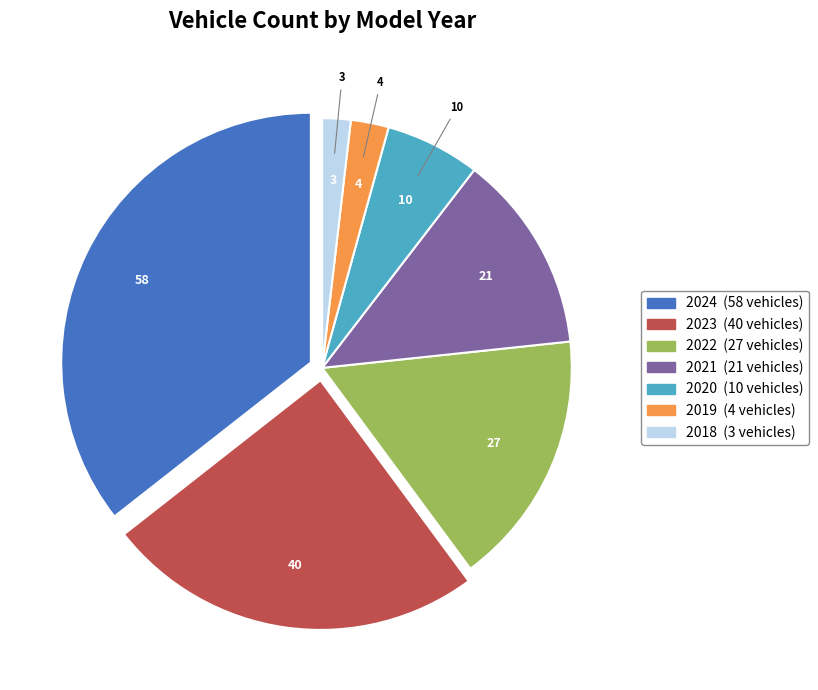

Is 2019 the majority of the pie?

No